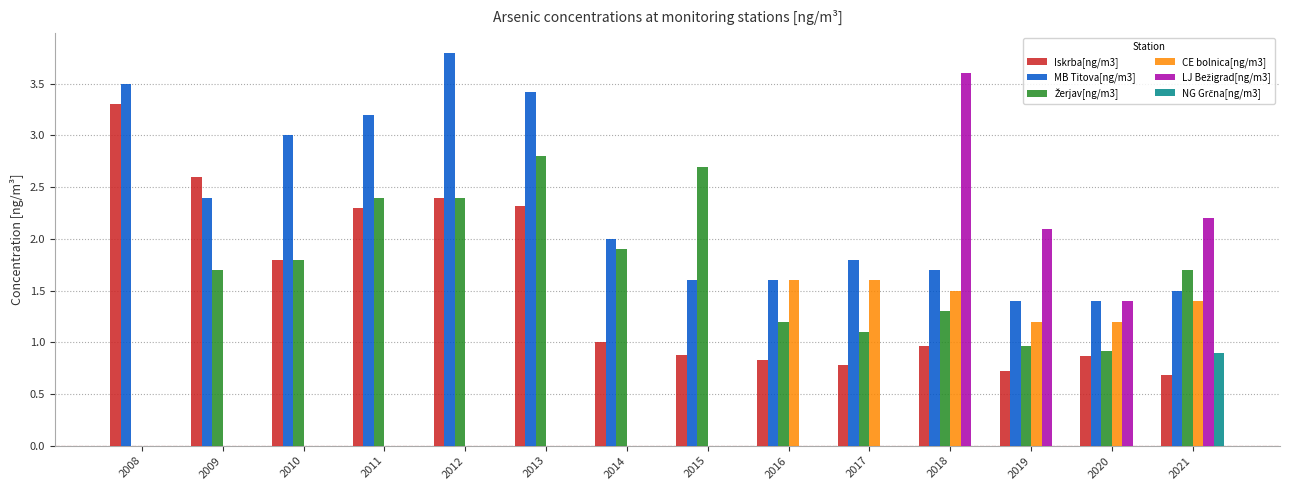

What is the total value across all series at 2008?

6.8